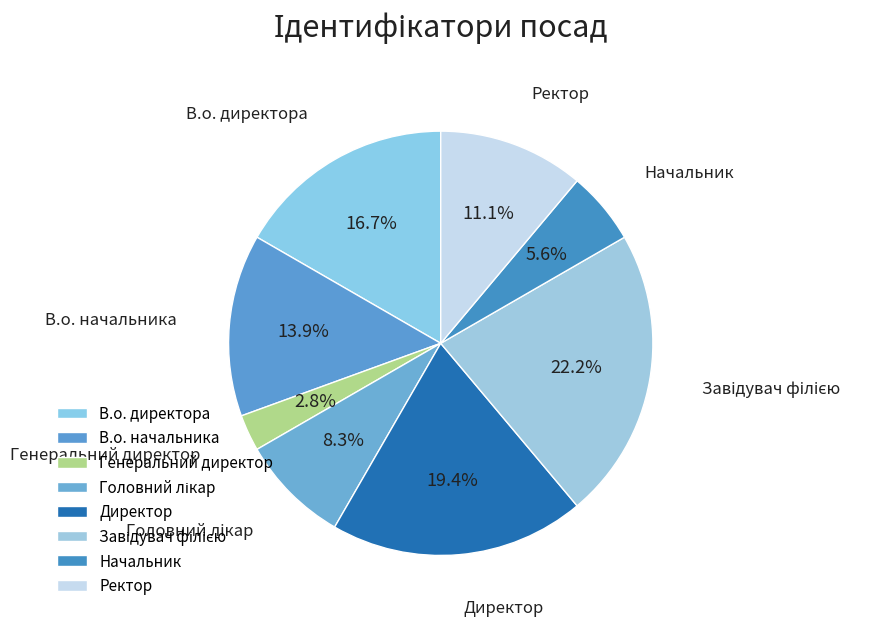

Count the number of slices in the pie.

8